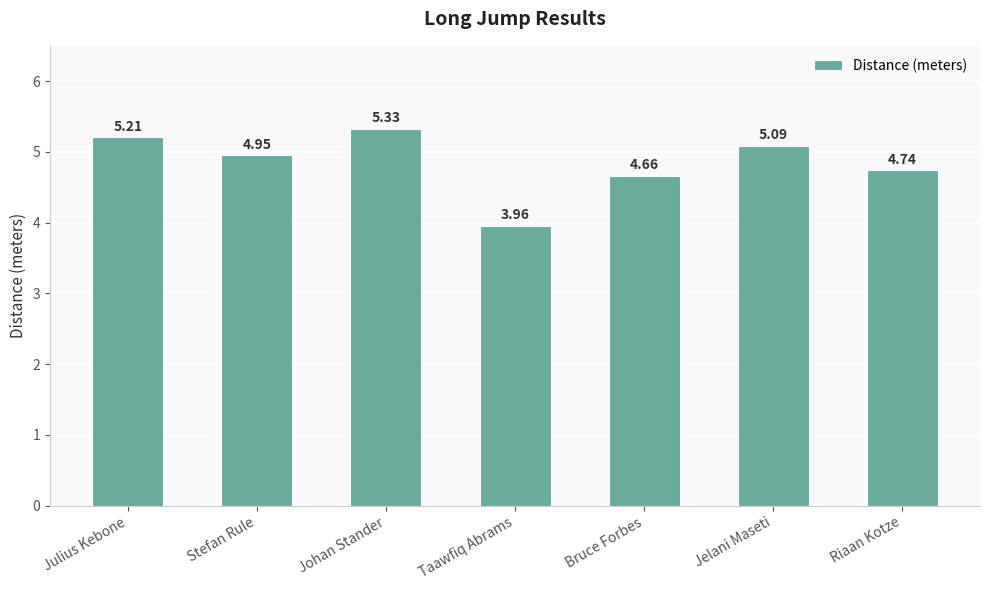

What is the label of the 5th bar from the left?

Bruce Forbes